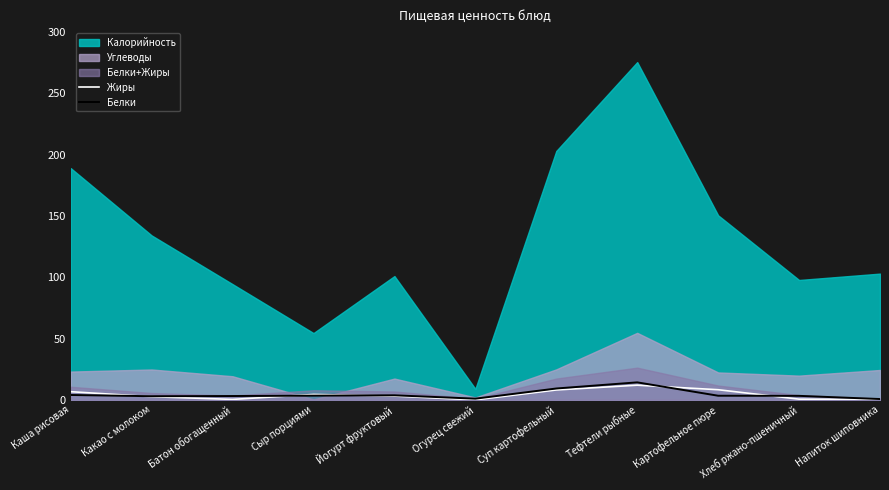

What is the maximum value for Белки?

14.3